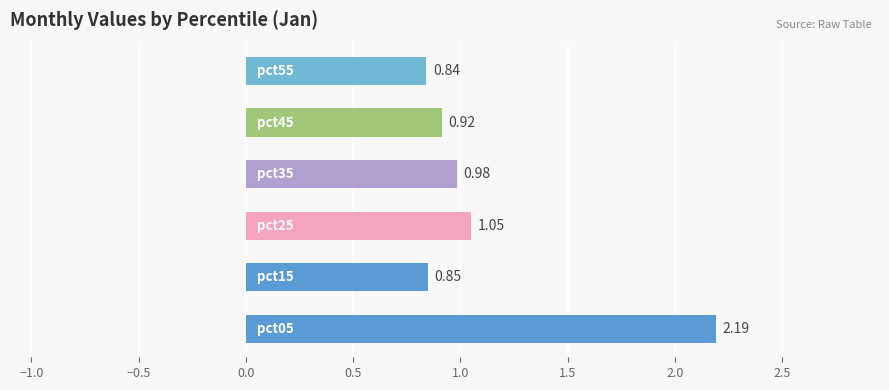

What is the average value?

1.1